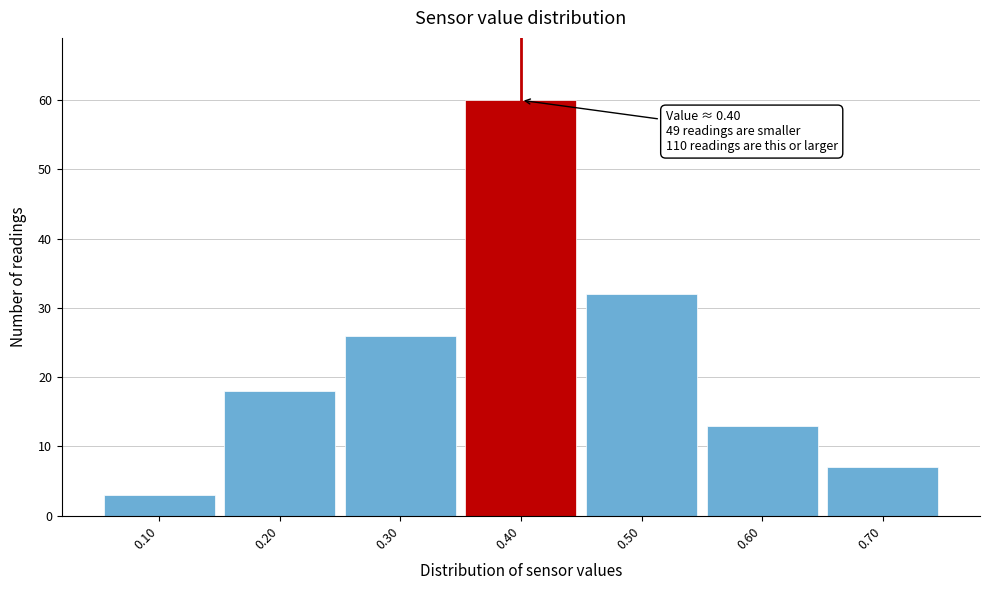

Over which range of the x-axis is the bar tallest?

0.35 to 0.45